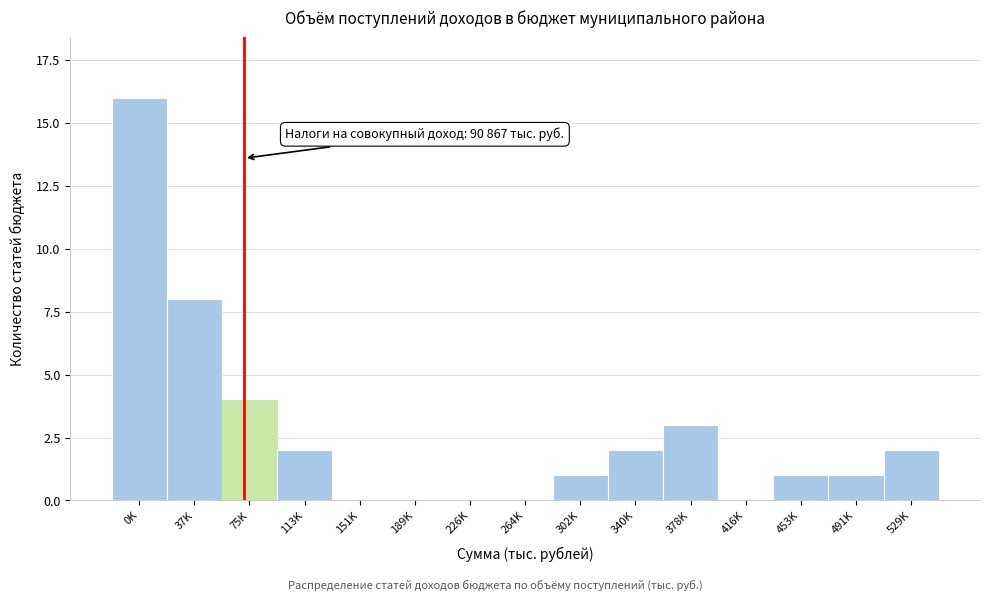

Reading left to right, what are all the values shown in this chart?

0K=16	37K=8	75K=4	113K=2	151K=0	189K=0	226K=0	264K=0	302K=1	340K=2	378K=3	416K=0	453K=1	491K=1	529K=2